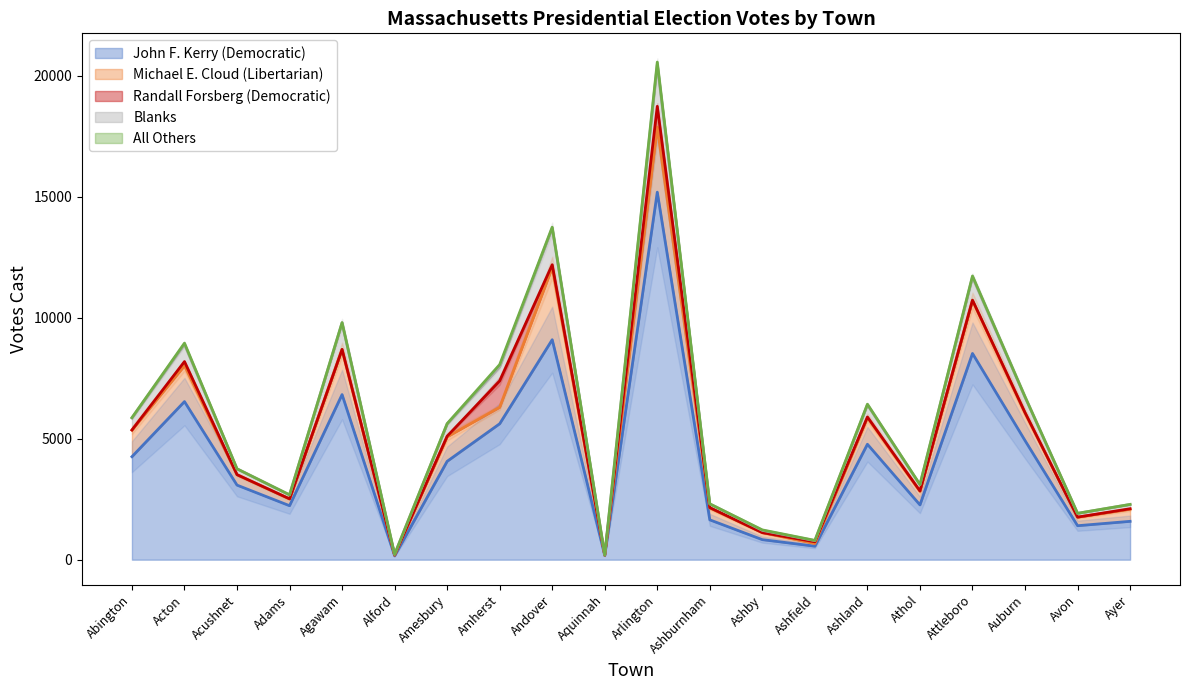

Which category has the highest value across all series?

Arlington